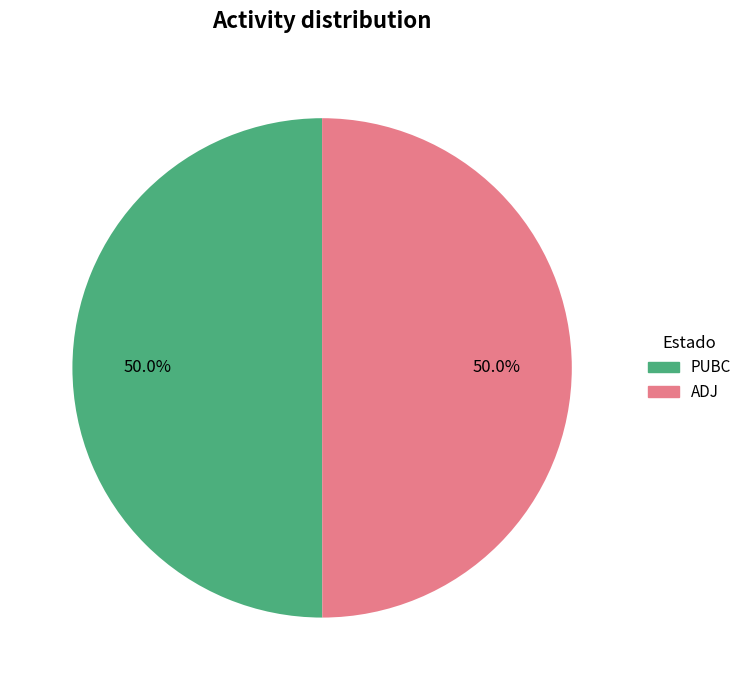

To the nearest percent, what portion does PUBC represent?

50%